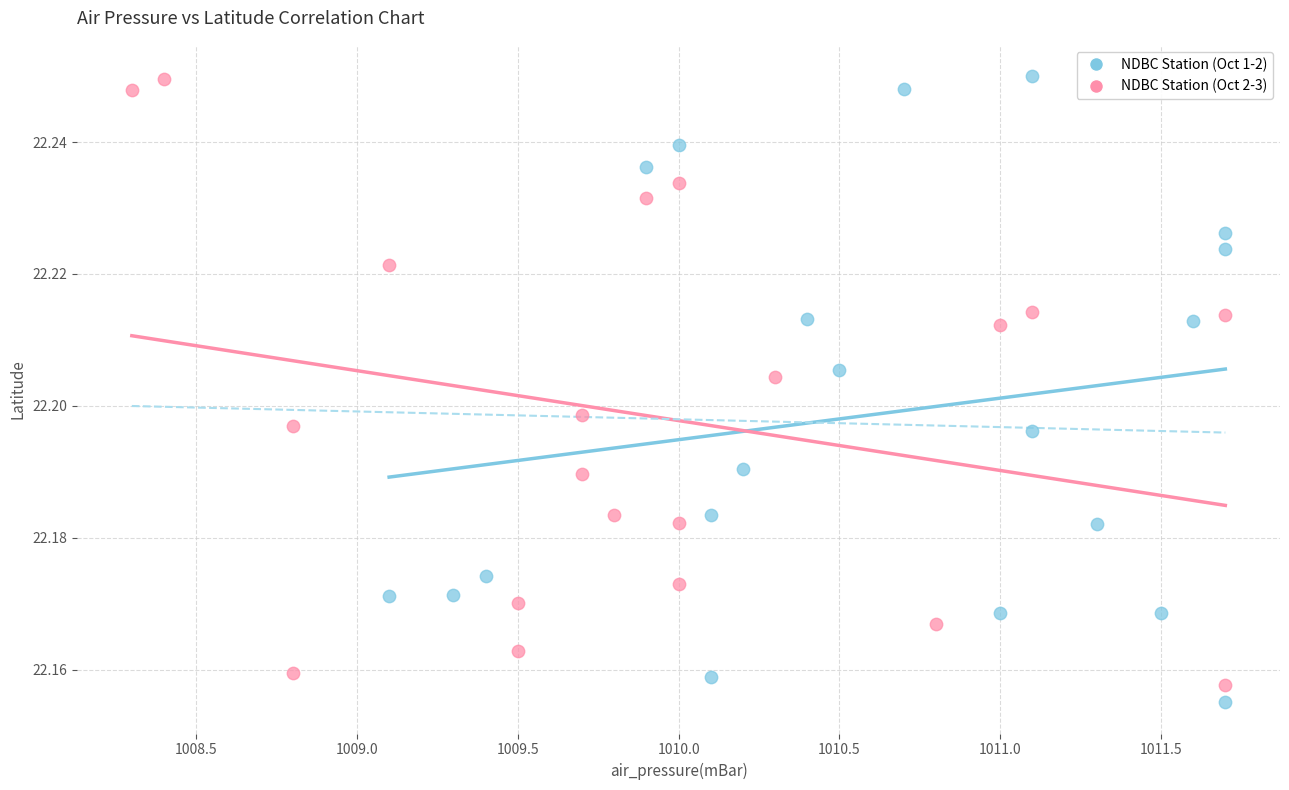

What are all the series names shown in the legend?

NDBC Station (Oct 1-2), NDBC Station (Oct 2-3)